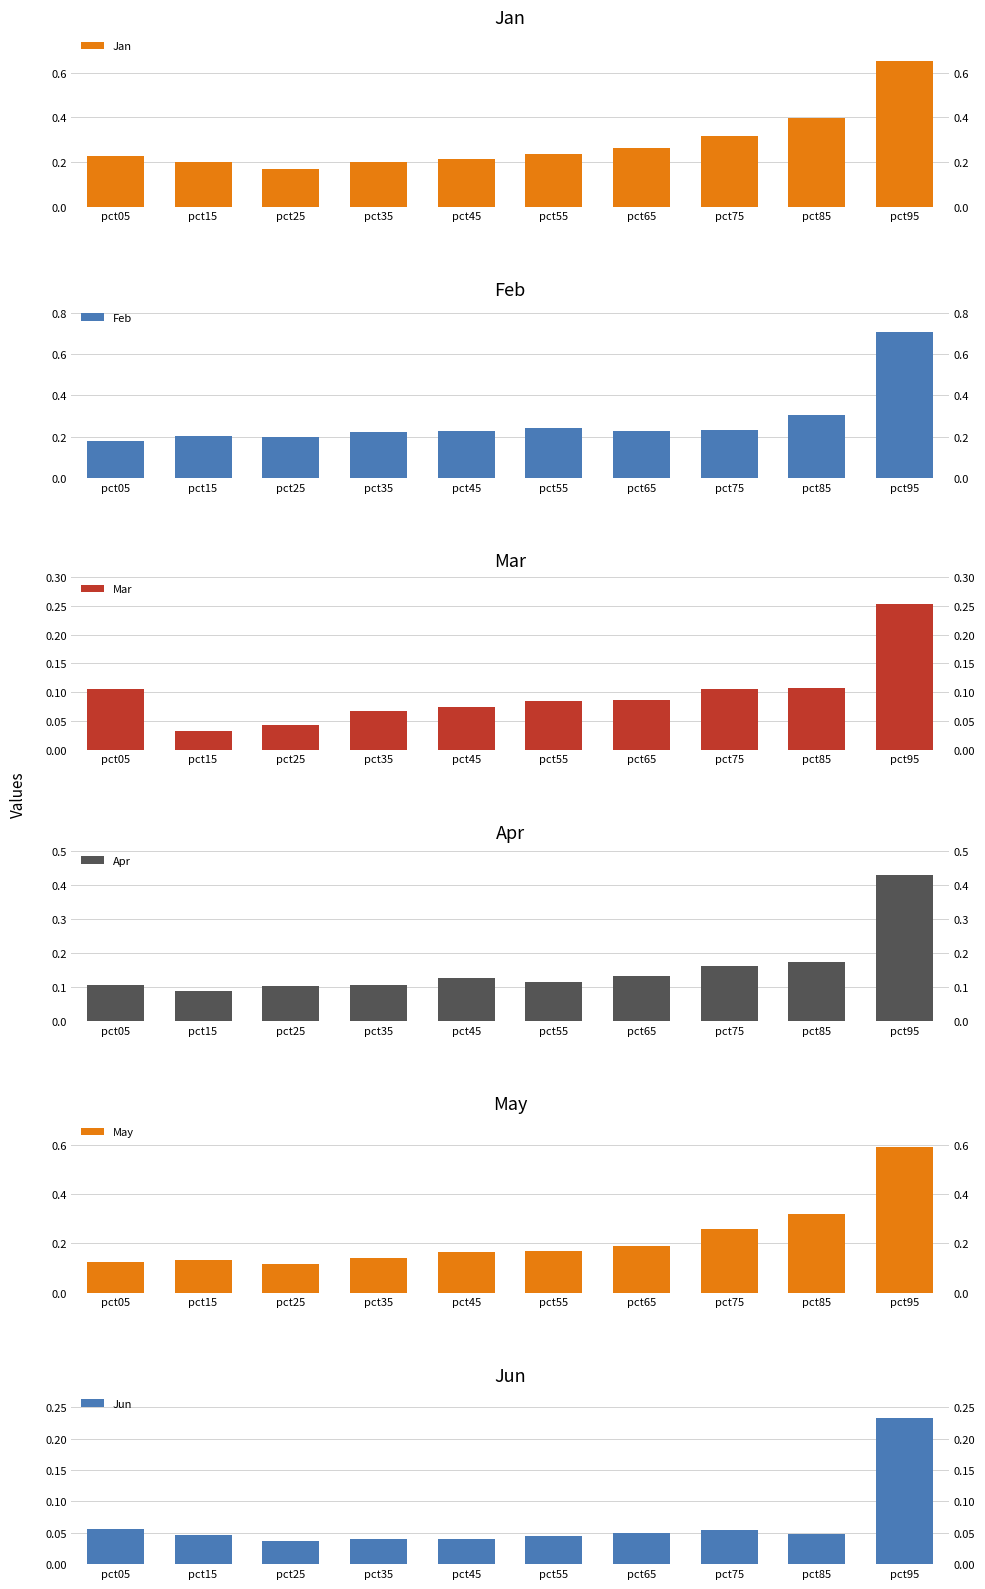

What is the difference between the highest and lowest values at pct25?

0.2